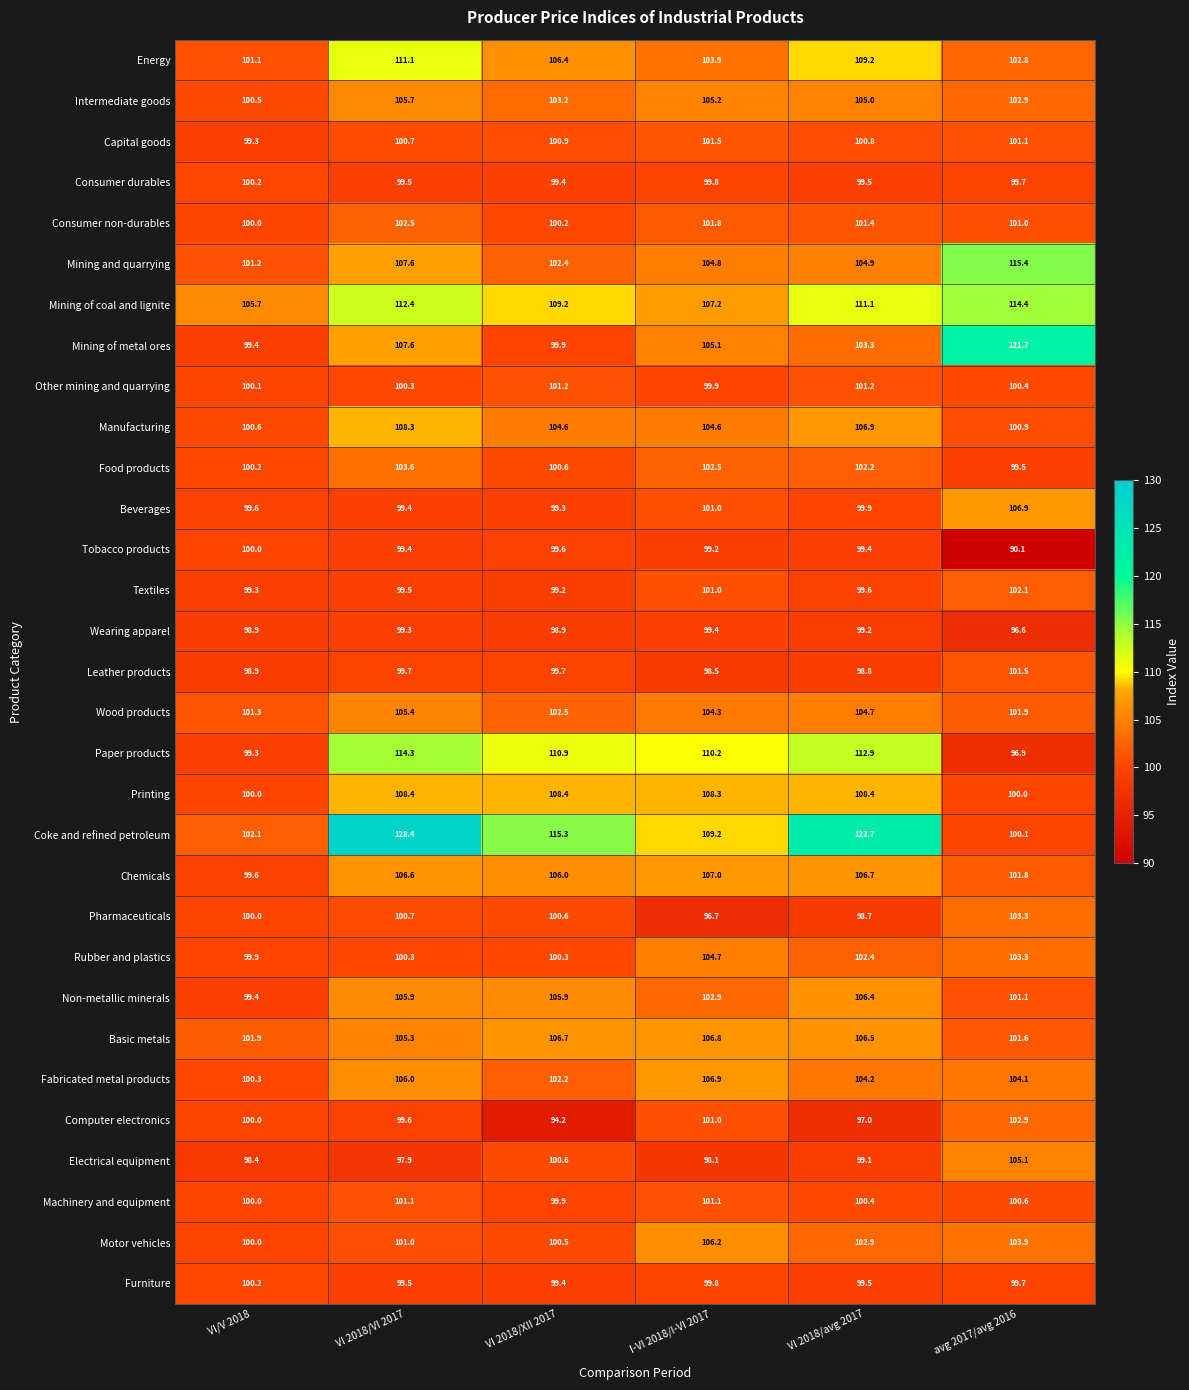

Rank the categories by Textiles value from highest to lowest.

avg 2017/avg 2016, I-VI 2018/I-VI 2017, VI 2018/avg 2017, VI 2018/VI 2017, VI/V 2018, VI 2018/XII 2017